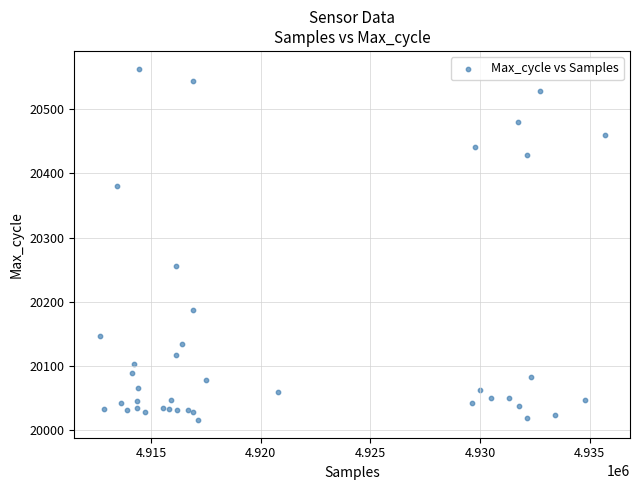

What Y value in the scatter plot is closest to 20289?

20256